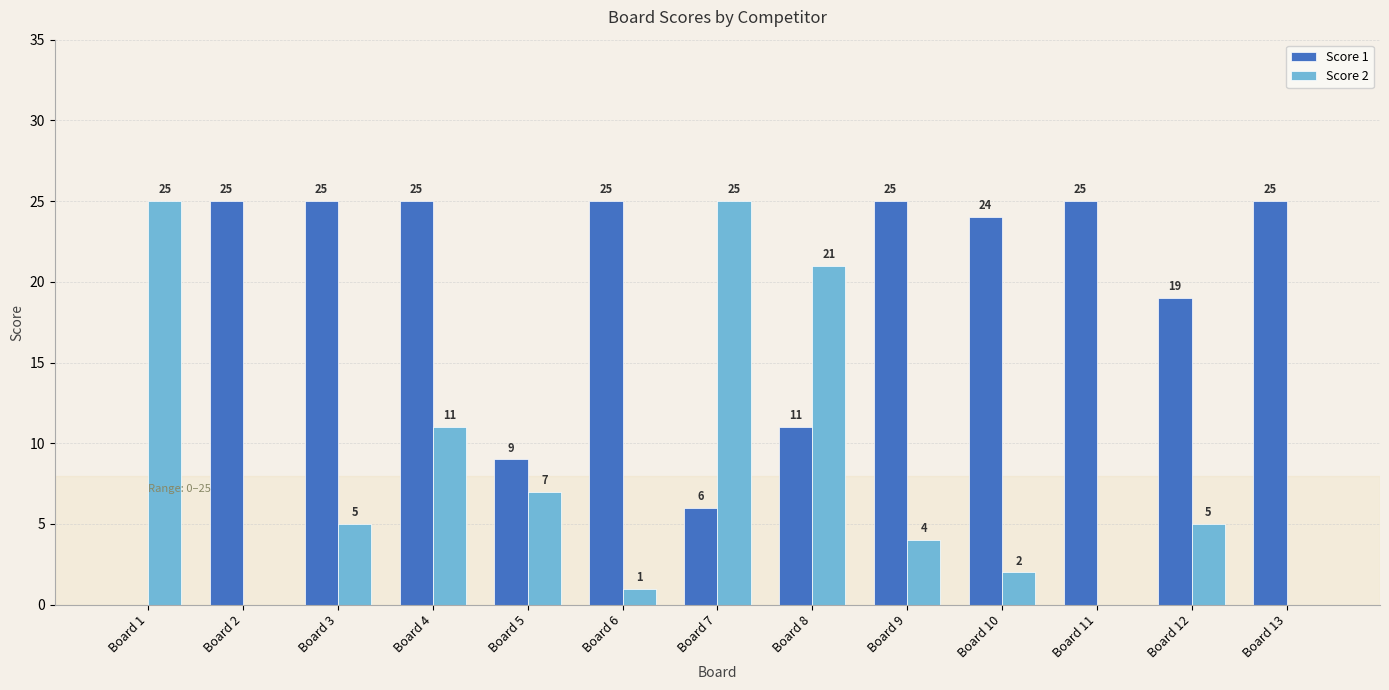

Is it true that Score 1 equals 6 at Board 7?

True